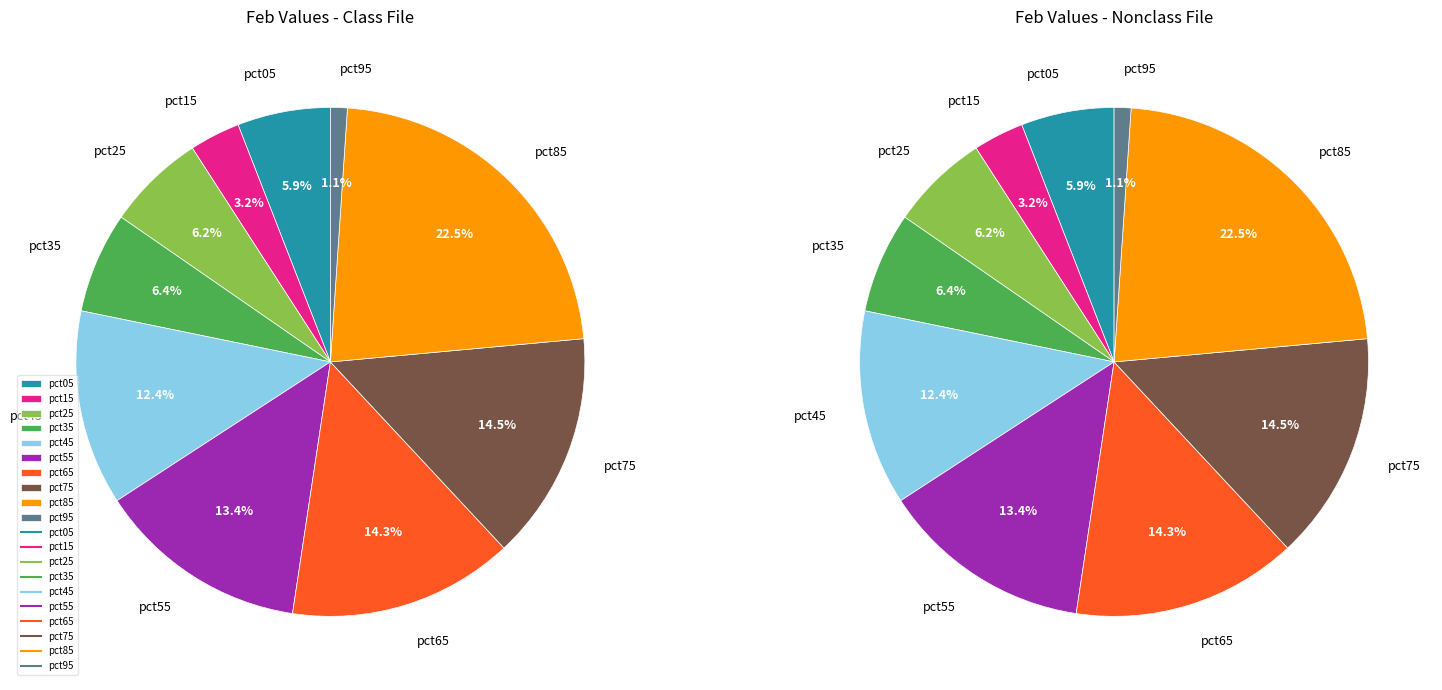

How much of the chart is everything except pct15?

96.8%